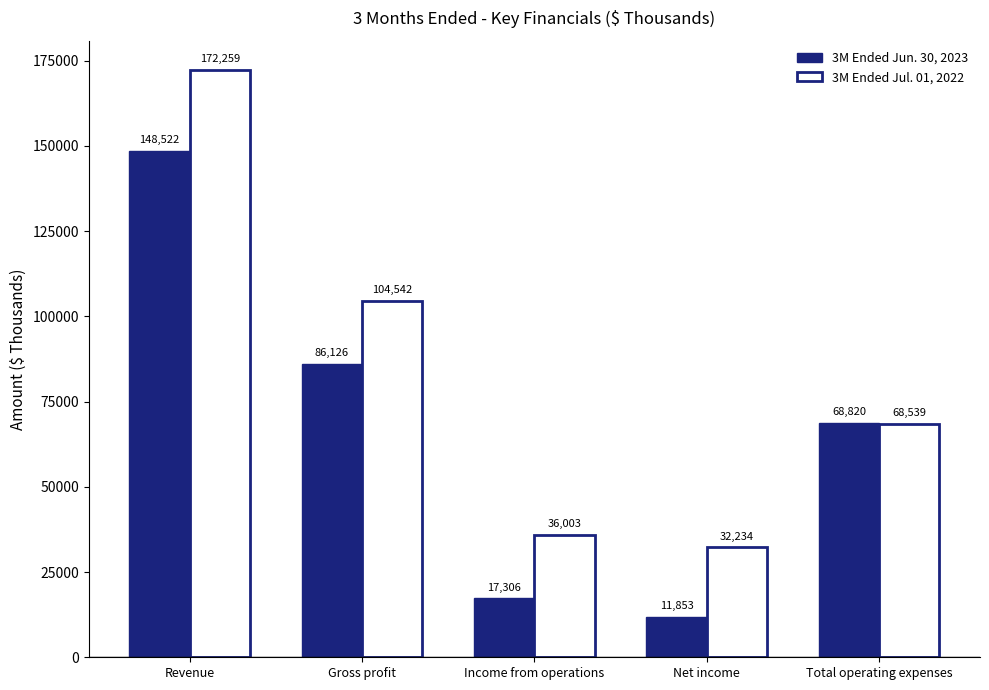

Count the number of data series in this chart.

2